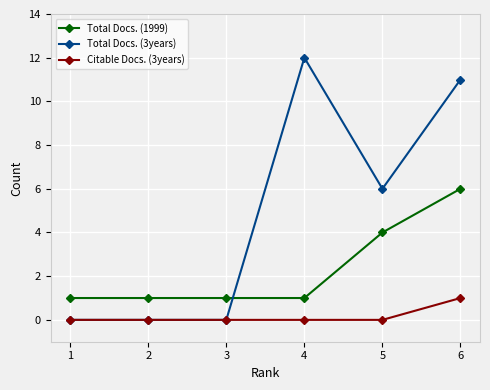

What is the value of the Total Docs. (1999) point at the 4th from the left?

1